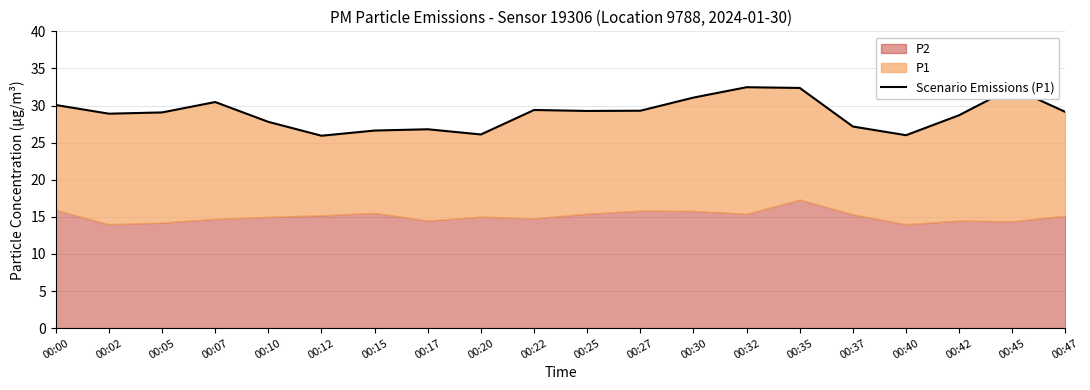

How many categories are shown in the chart?

20